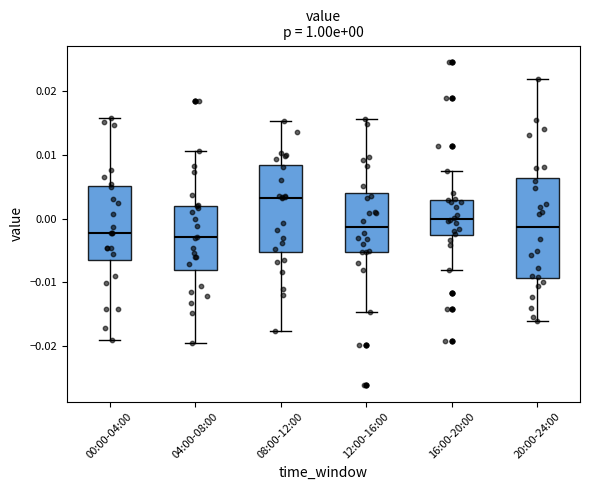

Comparing the boxes themselves (not the whiskers), which one is the tallest?

20:00-24:00